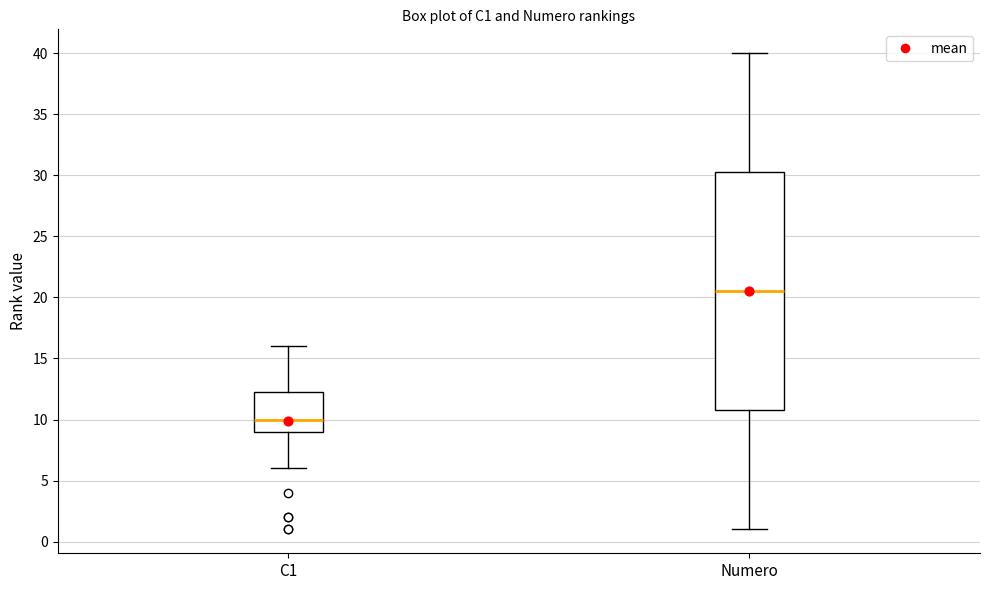

Reading left to right, read every box against the y-axis: the position of its median line, the range the box covers, and the ends of its whiskers. The values are not printed on the chart, so give them approximately, as read against the axis.

C1: median 10.0, box 9.0 to 12.5, whiskers 6.0 to 16.0
Numero: median 20.5, box 11.0 to 30.5, whiskers 1.0 to 40.0